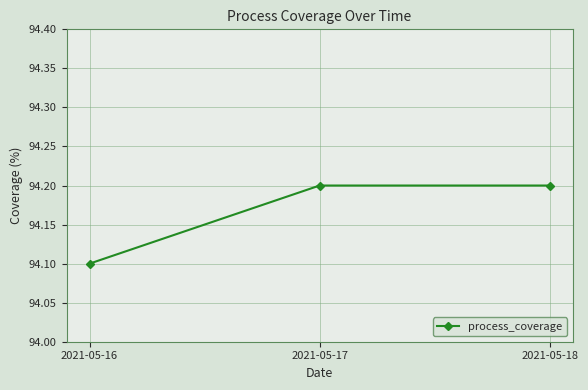

The value at 2021-05-18 is 132.8. True or false?

False